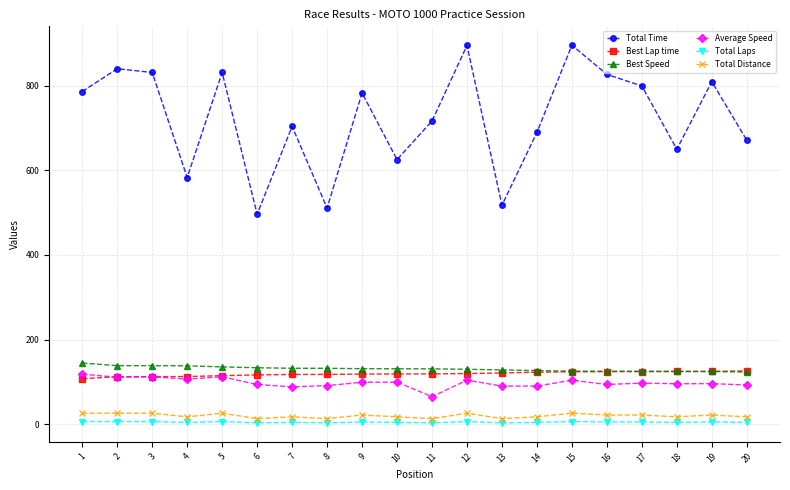

Which series has the largest range (max minus min)?

Total Time